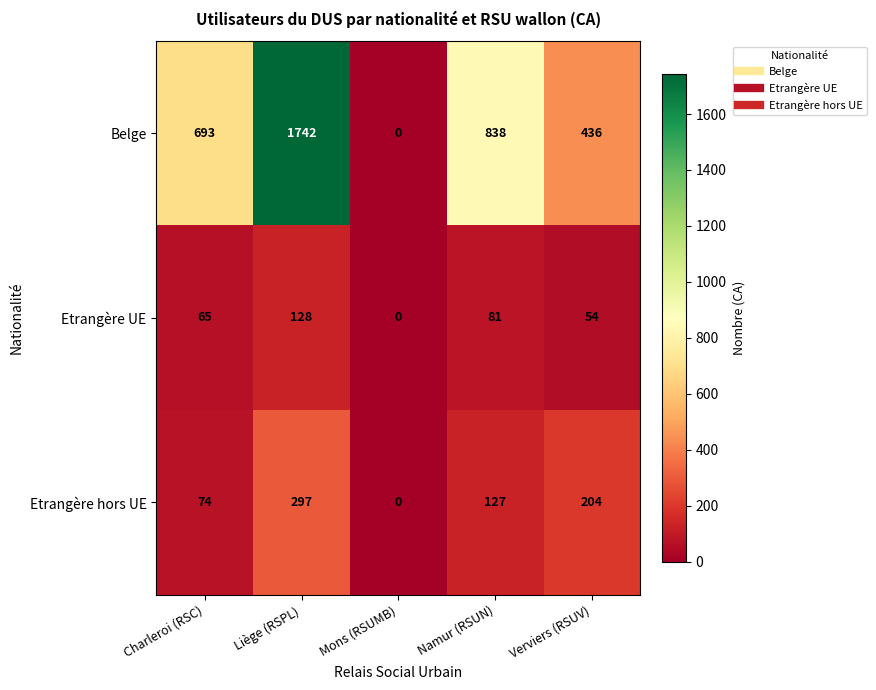

Read the Belge value at Charleroi (RSC), to the nearest 100.

700